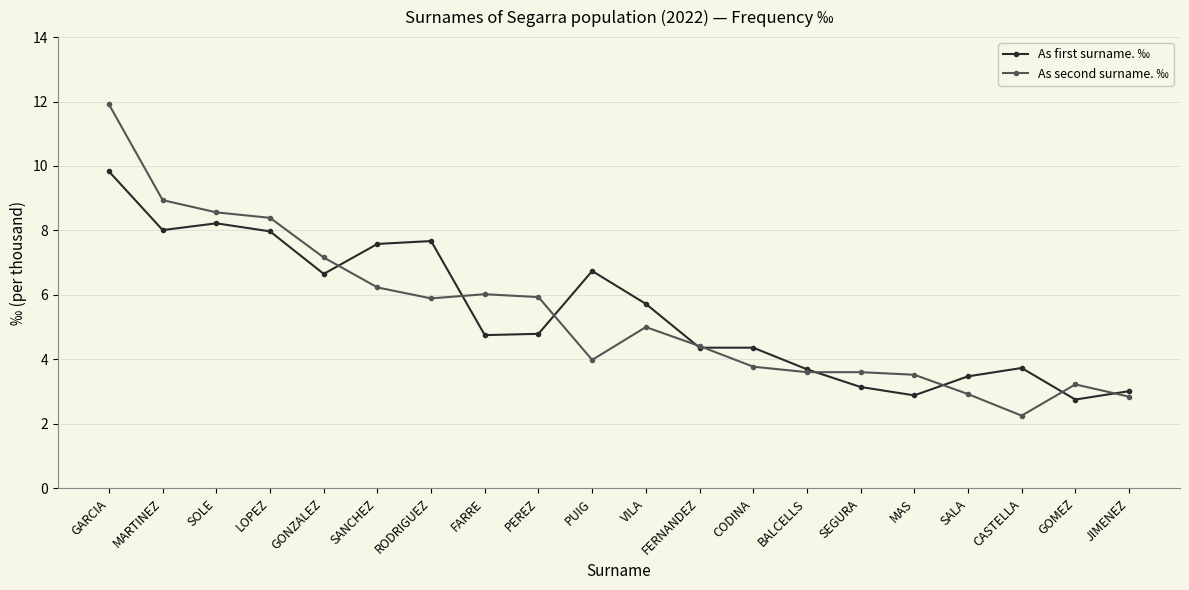

List the series in order of their peak value, lowest first.

As first surname. ‰, As second surname. ‰